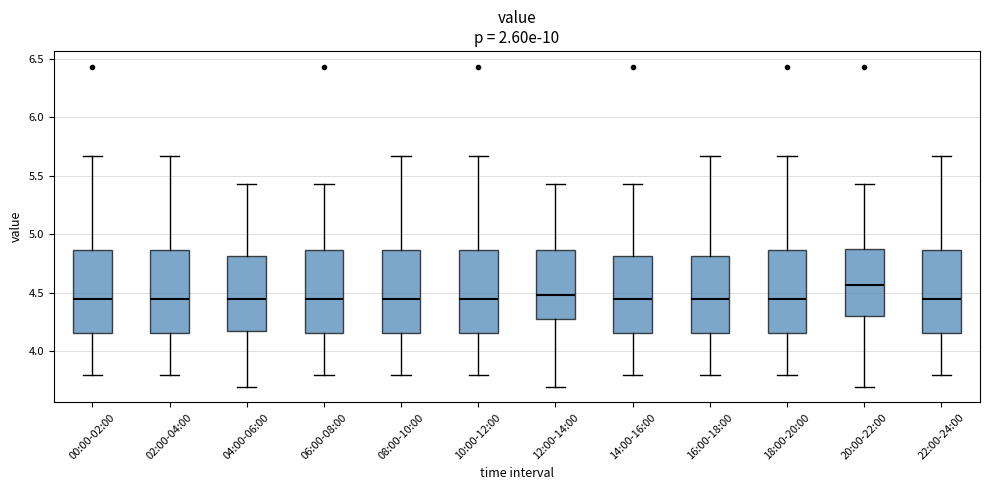

Where is the upper edge of the box for 10:00-12:00 on the y-axis? The values are not printed on the chart, so give them approximately, as read against the axis.

4.85